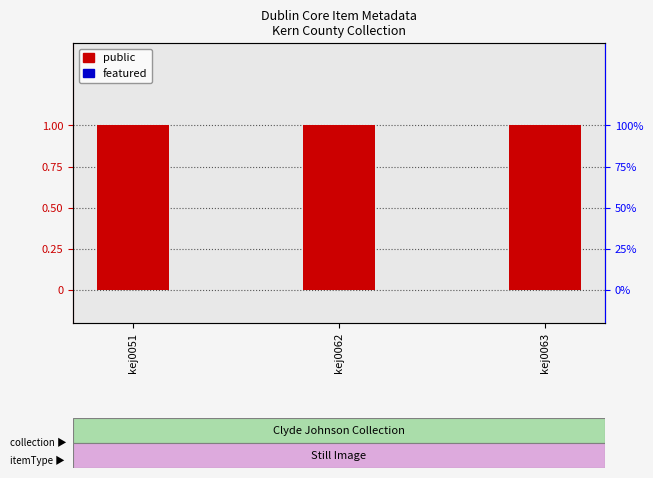

What is the spread (max minus min) of values at kej0062?

1